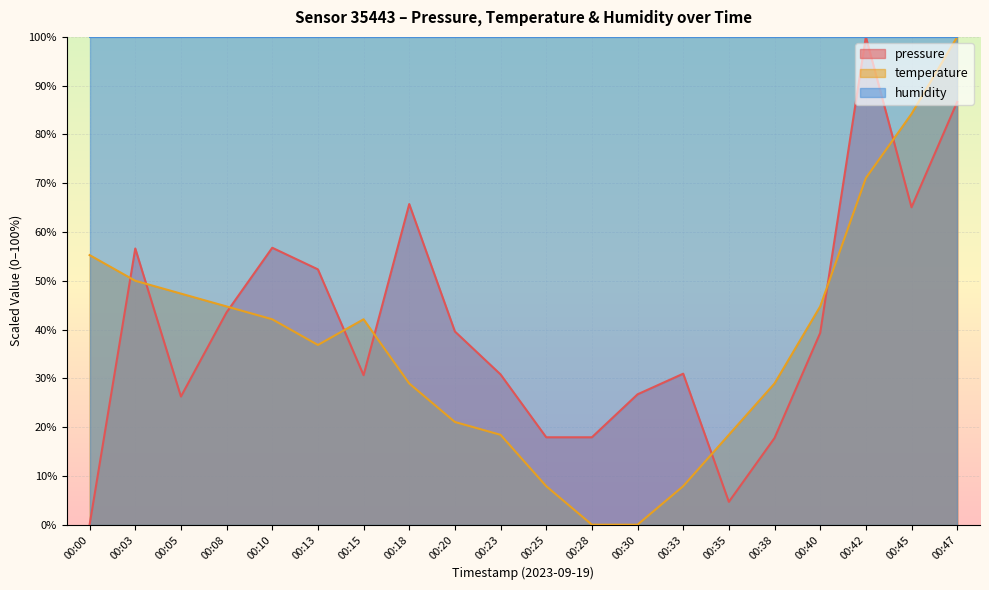

Which series has the largest total across all categories?

humidity